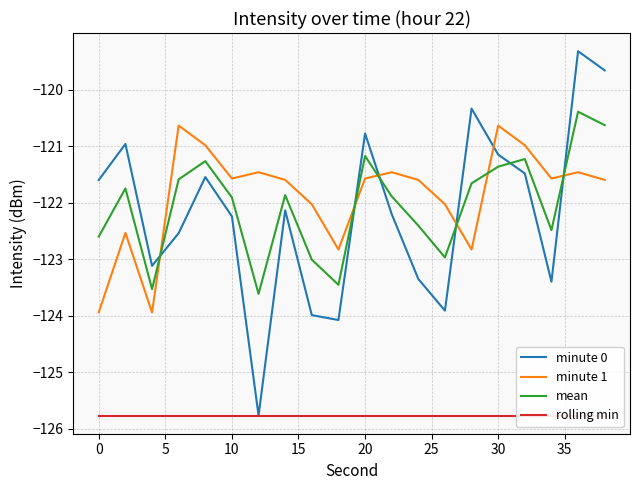

What is the total value across all series at 15?

-489.6